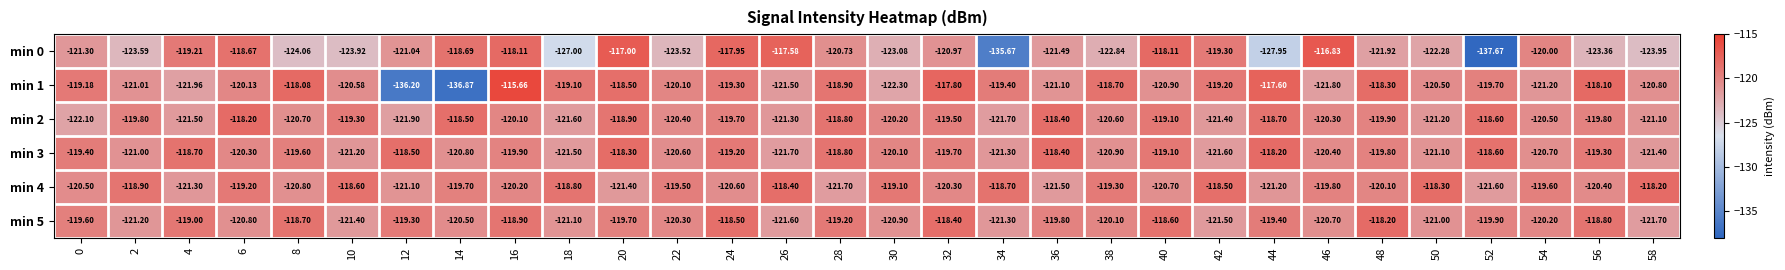

Is the value of min 3 at 32 greater than the value of min 2 at 36?

No